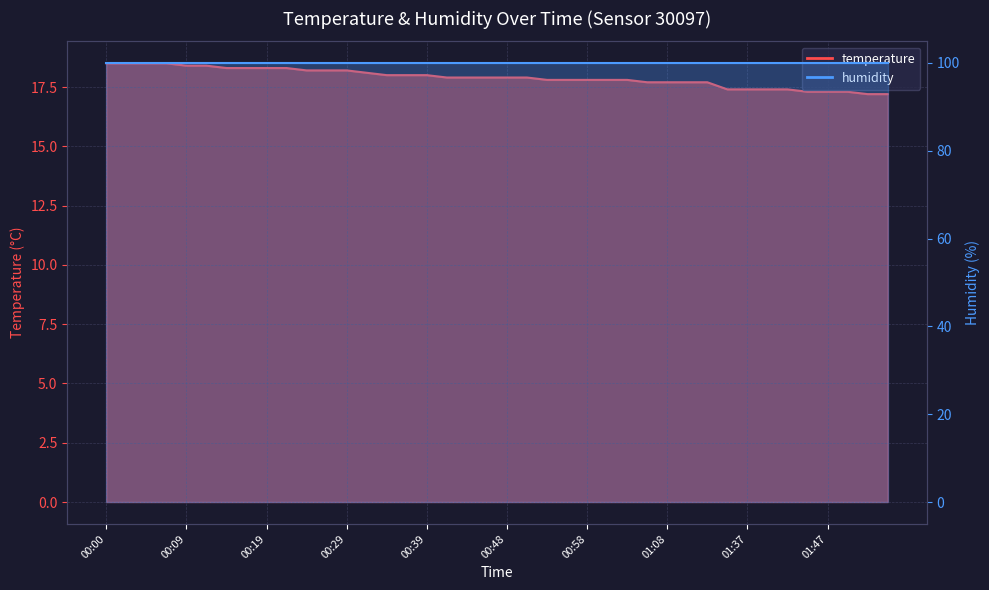

What is the sum of all values?

715.9